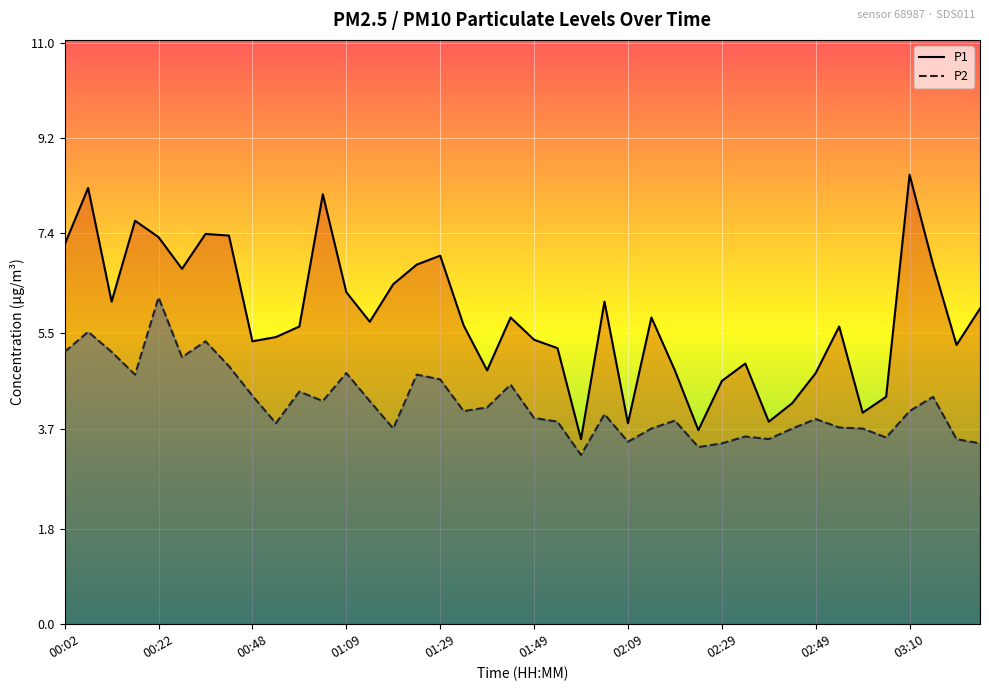

How many data points in P1 are less than 5?

12